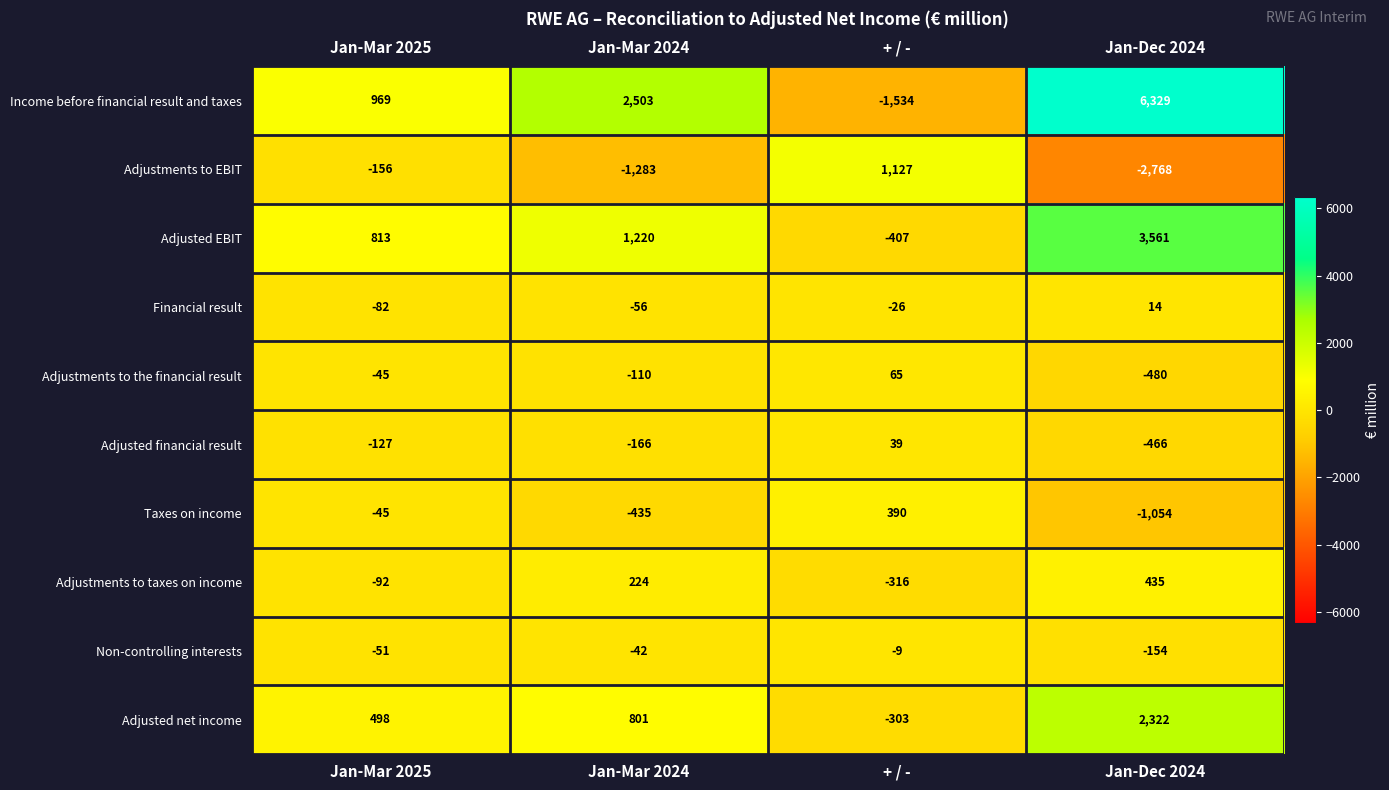

At which label does Adjusted EBIT reach its minimum?

+ / -